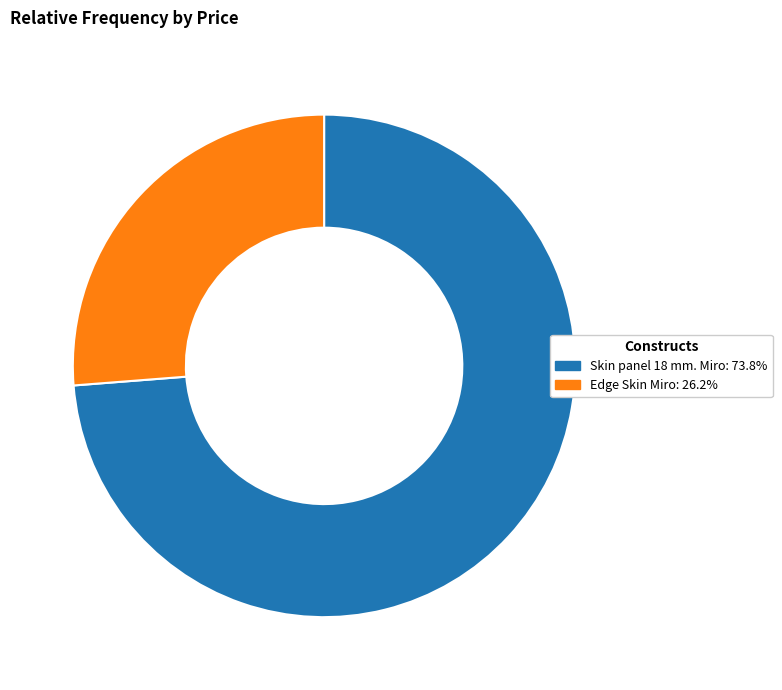

Which slice represents more than half of the pie?

Skin panel 18 mm. Miro